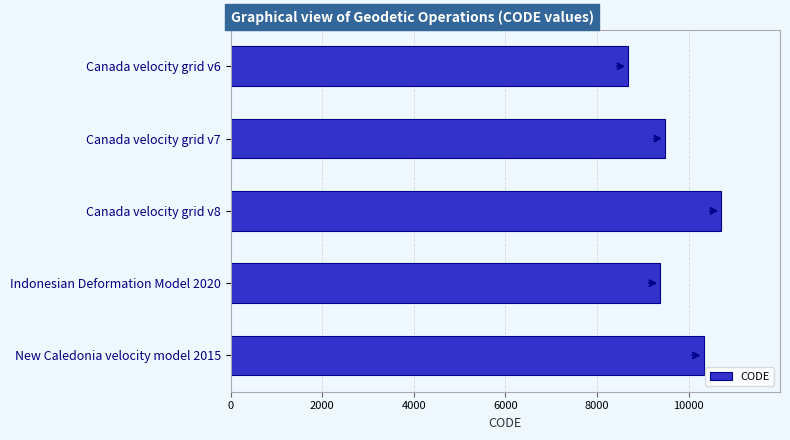

The chart shows a value of 10323 at New Caledonia velocity model 2015. True or false?

True